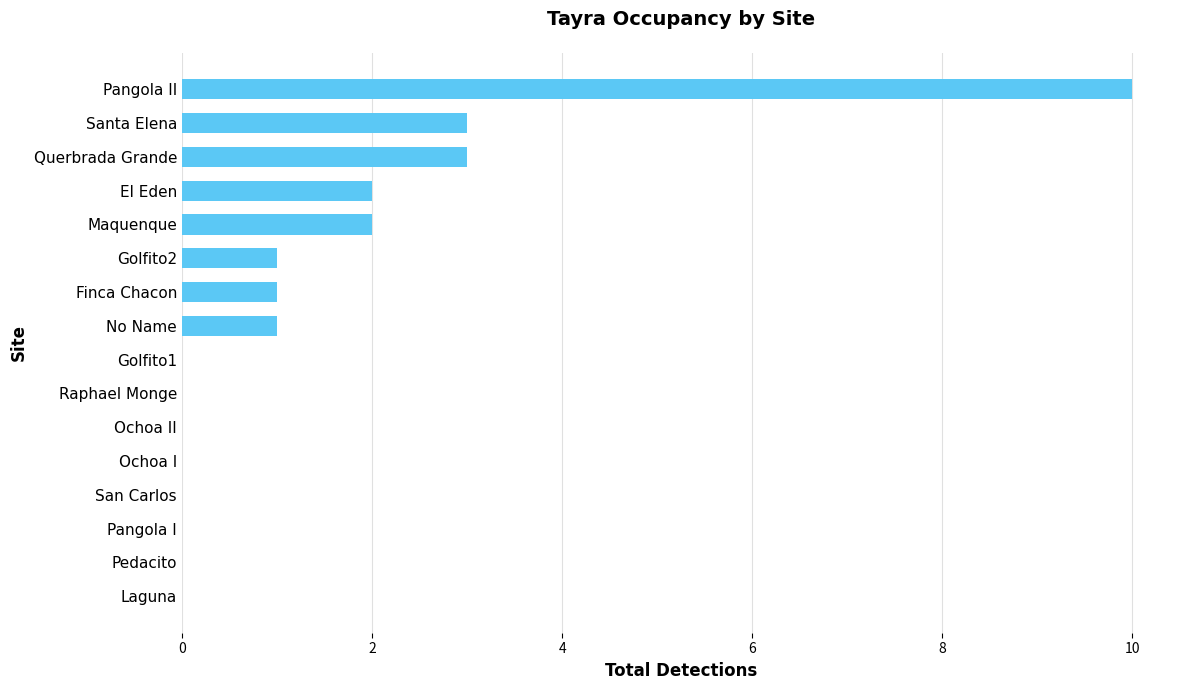

Is it true that the value at Pangola I is 5?

False